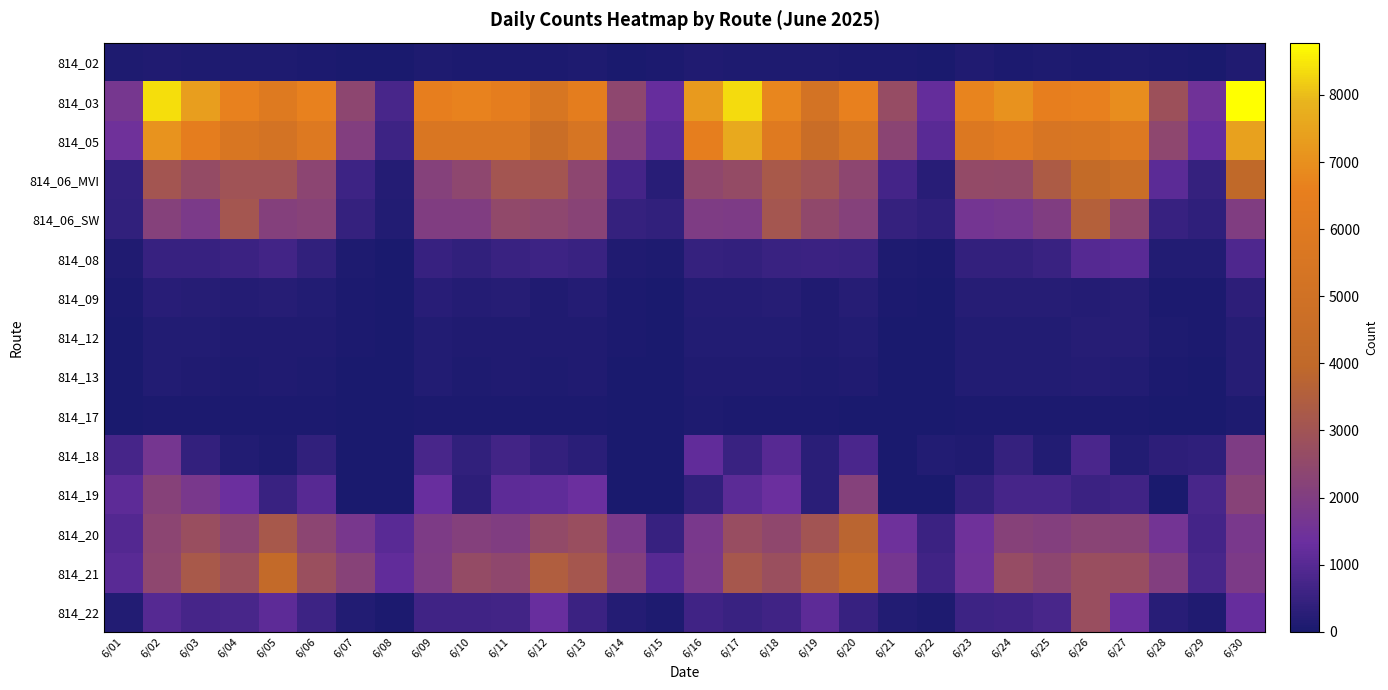

How many categories are shown in the chart?

30